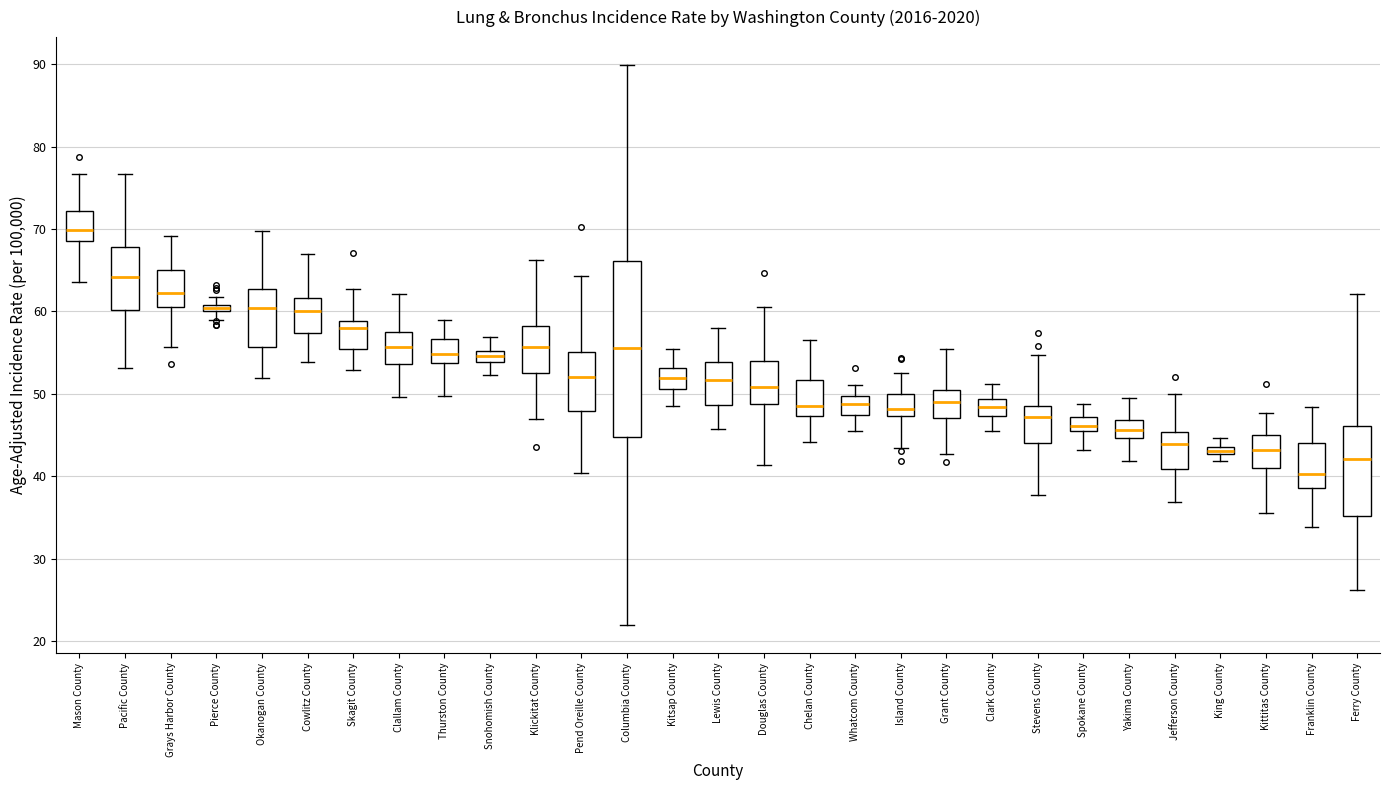

Where does the upper whisker of the box for Lewis County end on the y-axis? The values are not printed on the chart, so give them approximately, as read against the axis.

58